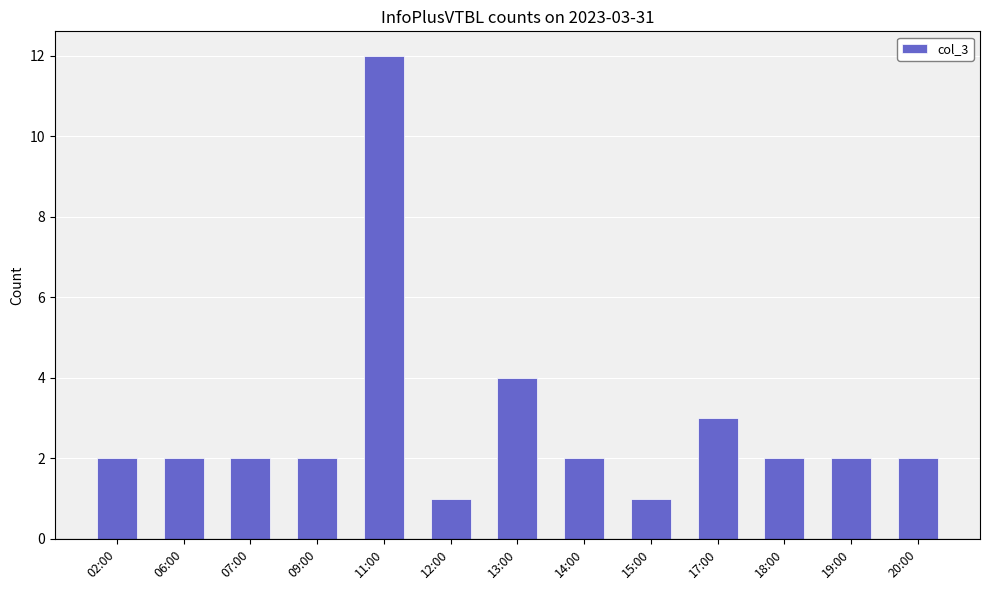

What is the average value?

3